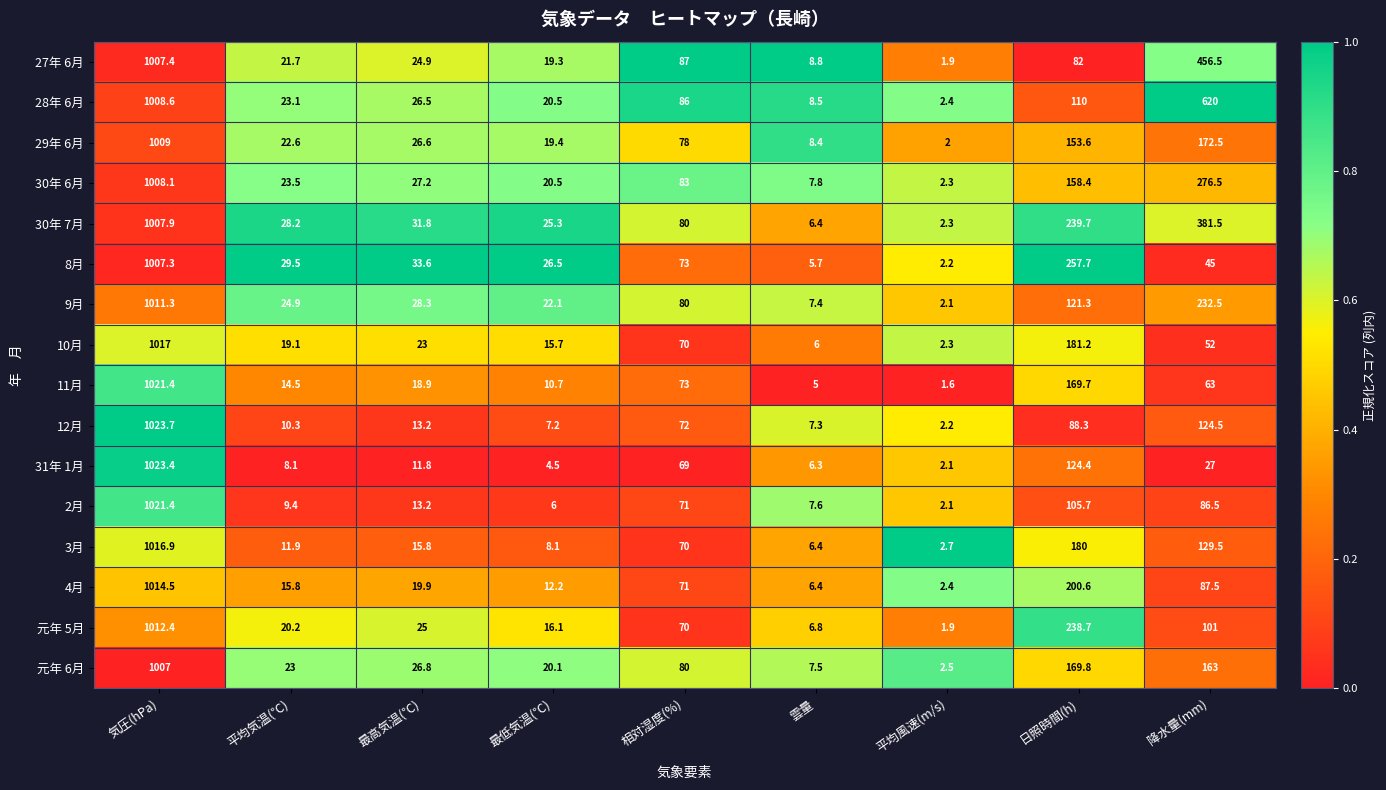

What is the average value of the 元年 6月 series?

166.6